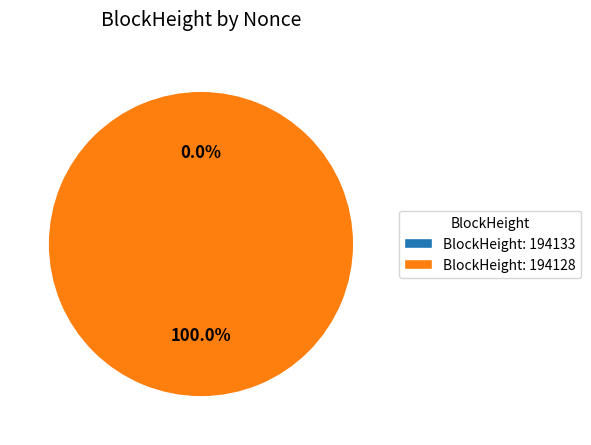

The 194128 slice represents 93% of the pie. True or false?

False